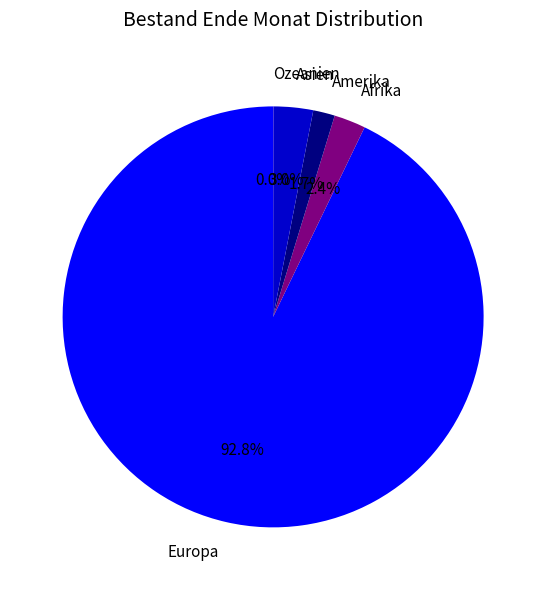

Which category has the biggest portion of the pie?

Europa